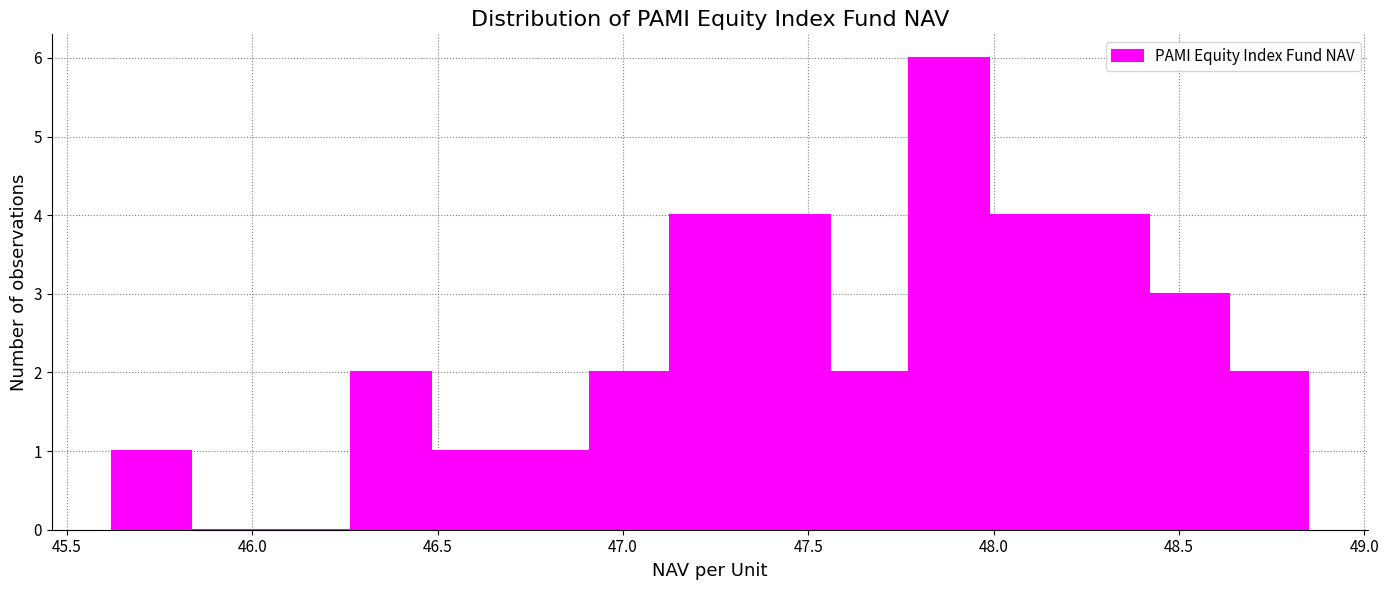

Reading left to right, list every bar in this chart as the range it spans on the x-axis followed by its height. Neither the bar edges nor the heights are printed on the chart, so give them approximately, as read against the axes.

45.60 to 45.85: 1
45.85 to 46.05: 0
46.05 to 46.25: 0
46.25 to 46.50: 2
46.50 to 46.70: 1
46.70 to 46.90: 1
46.90 to 47.15: 2
47.15 to 47.35: 4
47.35 to 47.55: 4
47.55 to 47.75: 2
47.75 to 48.00: 6
48.00 to 48.20: 4
48.20 to 48.40: 4
48.40 to 48.65: 3
48.65 to 48.85: 2